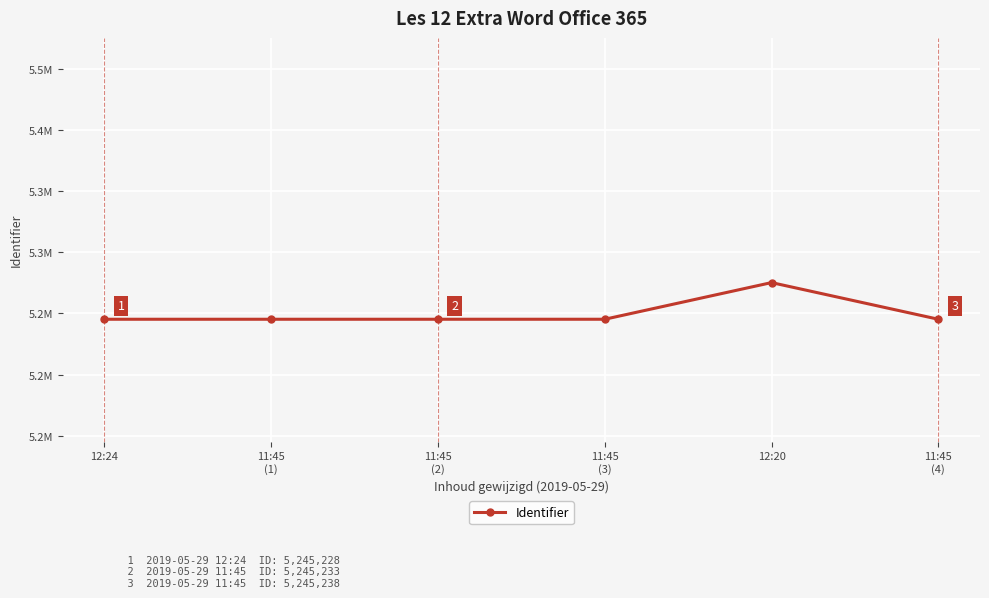

The chart shows a value of 5245233 at 11:45
(2). True or false?

True